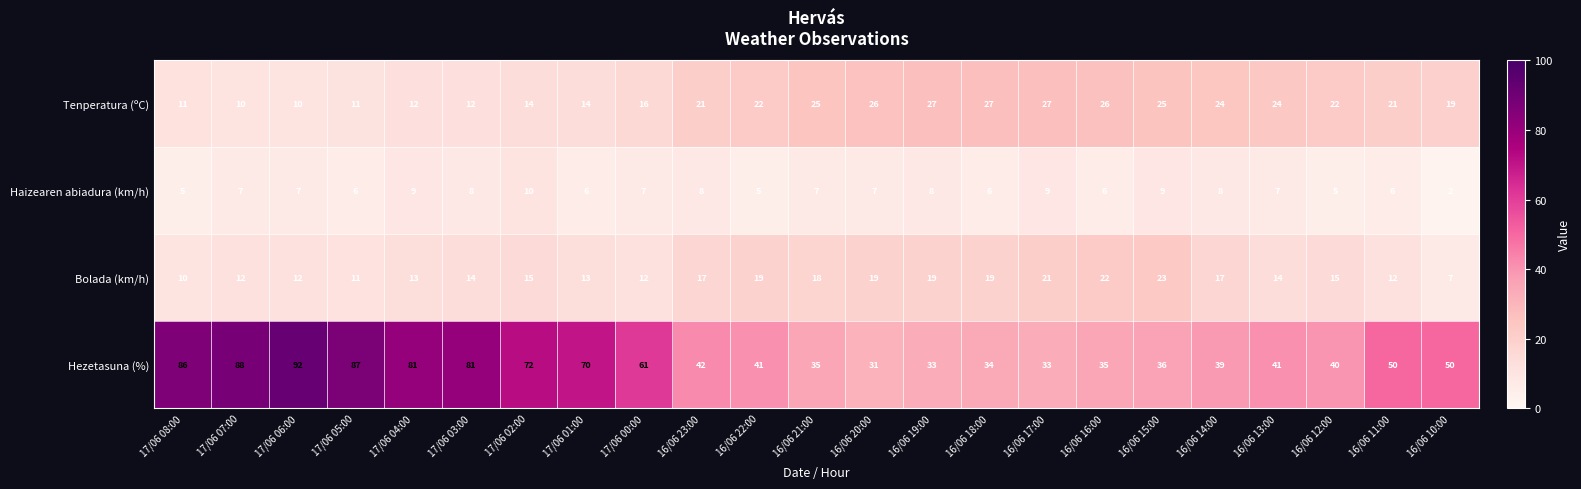

Between 17/06 05:00 and 16/06 14:00, which series saw the biggest shift?

Hezetasuna (%)